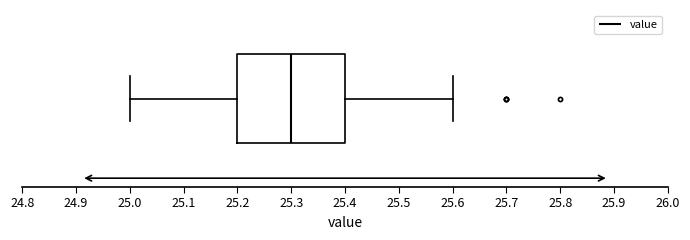

Transcribe this box plot: give where the median line is, the range the box spans, and where the two whiskers end, as read against the x-axis. The values are not printed on the chart, so give them approximately, as read against the axis.

median 25.3, box 25.2 to 25.4, whiskers 25.0 to 25.6